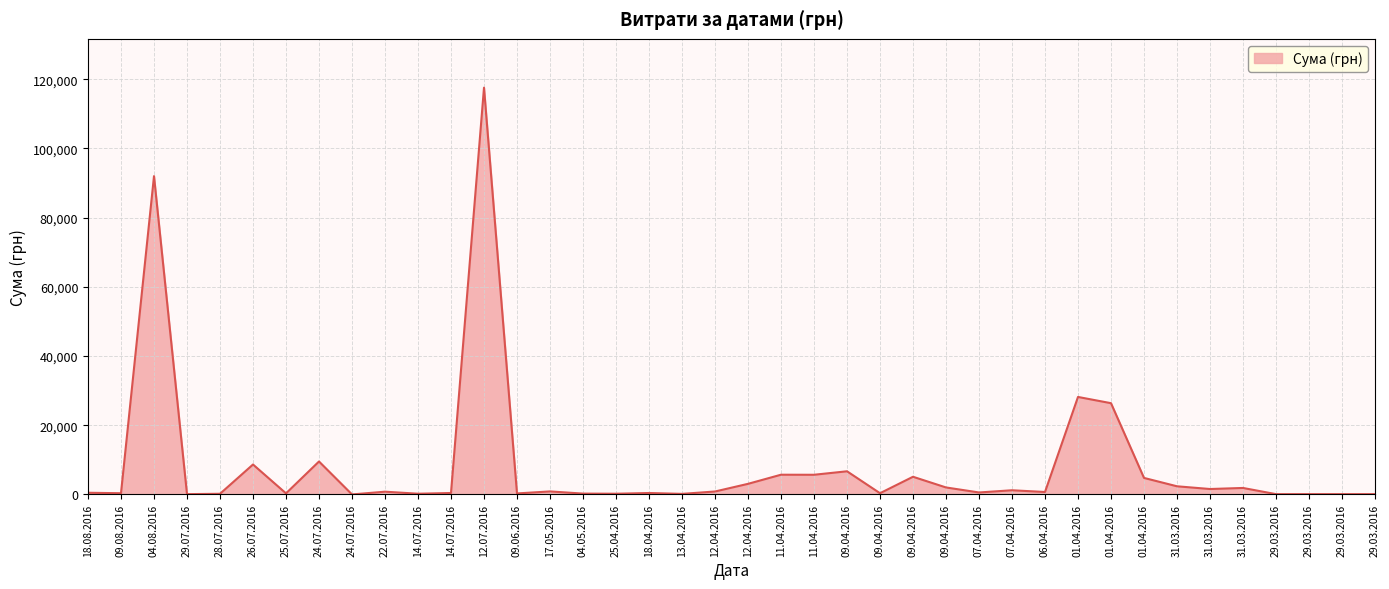

Which label corresponds to the largest value in the chart?

12.07.2016